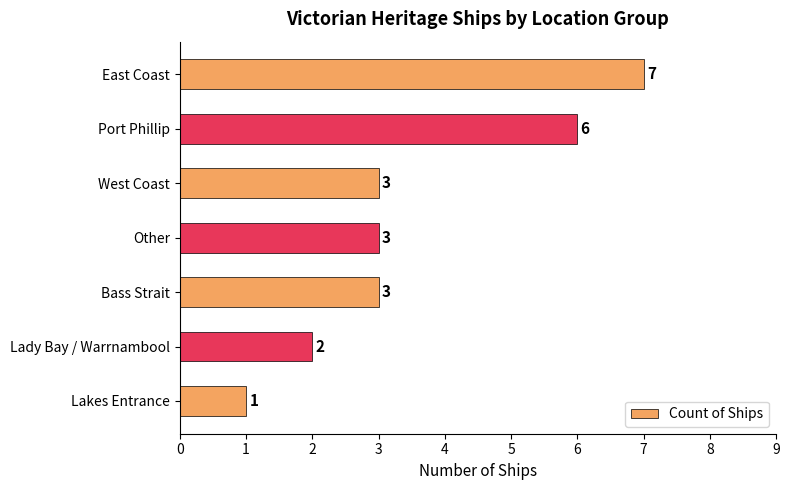

What is the maximum value shown in the chart?

7